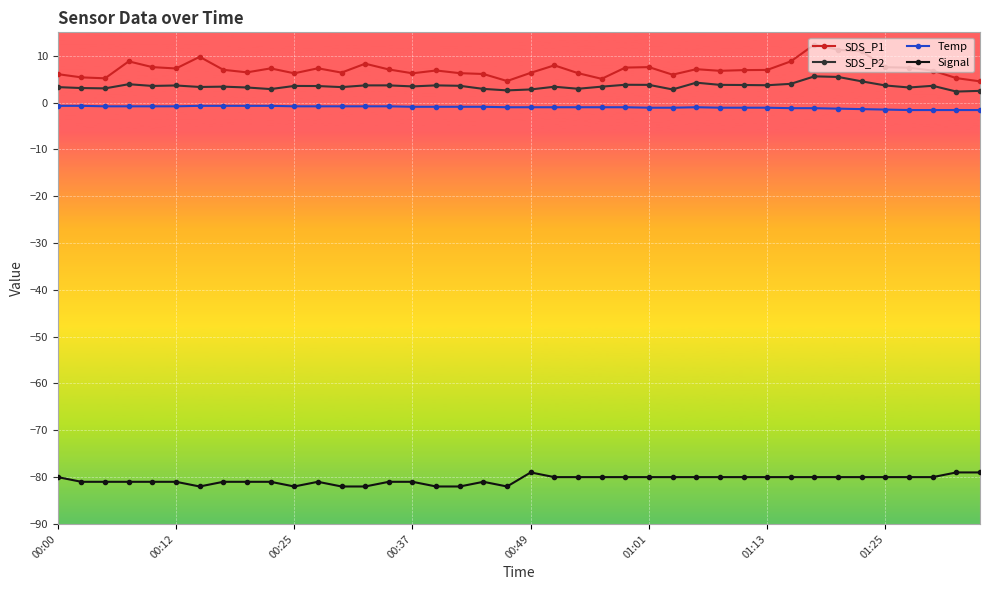

What is the highest value of the SDS_P2 series?

5.6